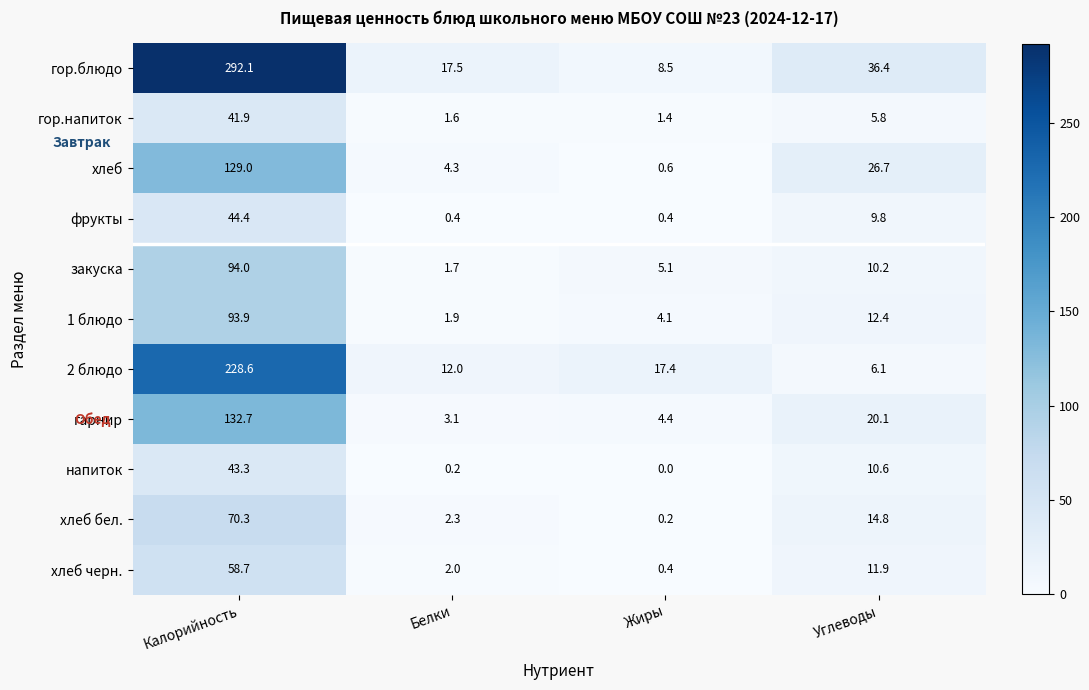

At which label is гарнир closest to 67?

Углеводы